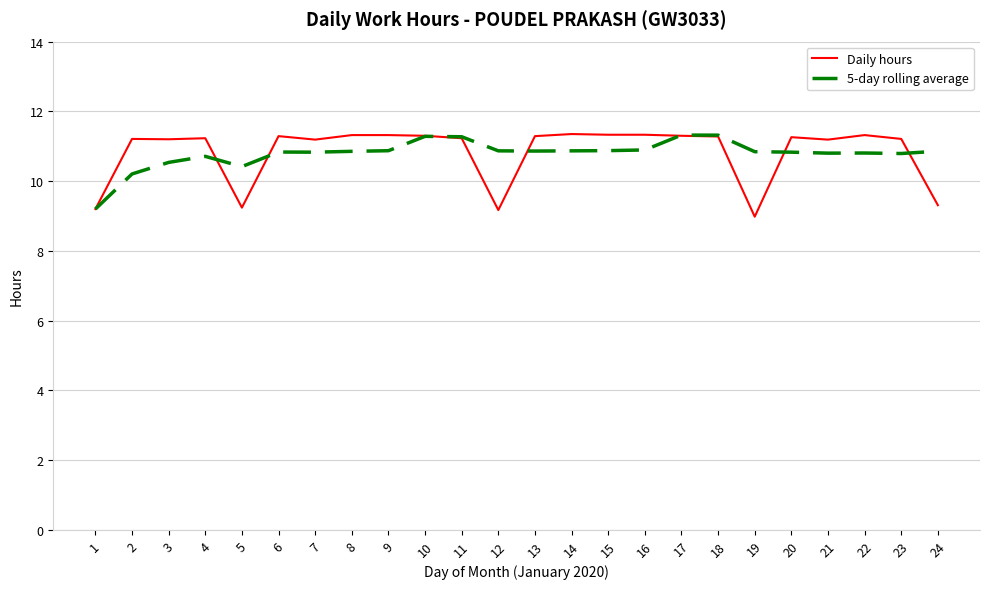

What is the spread (max minus min) of values at 4?

0.5